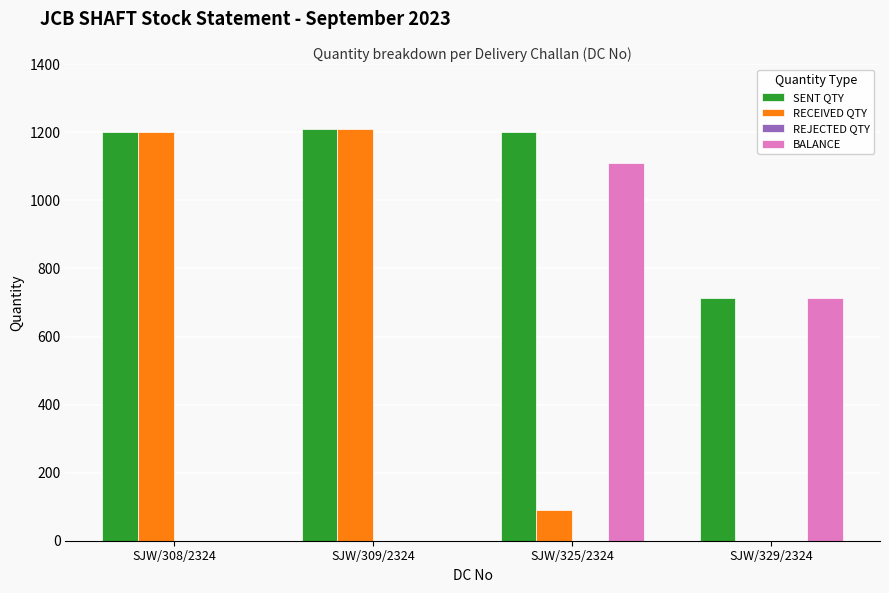

At which label is RECEIVED QTY closest to 605?

SJW/325/2324